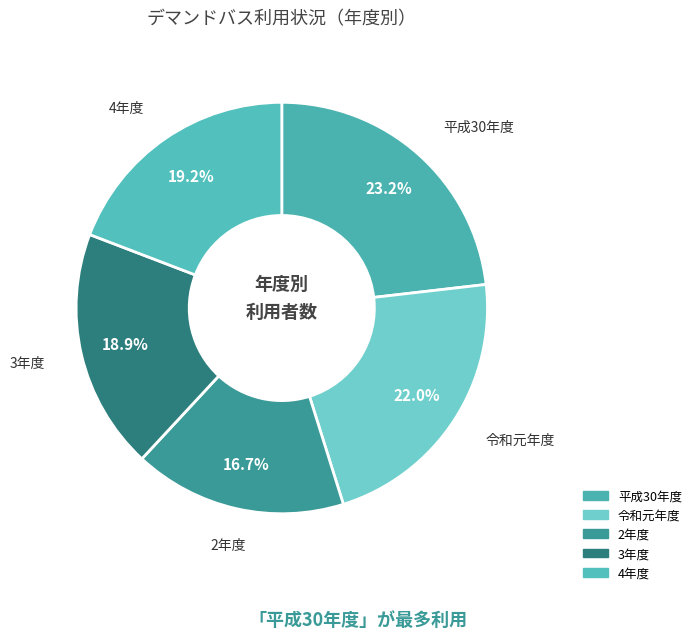

How many slices are in this pie chart?

5